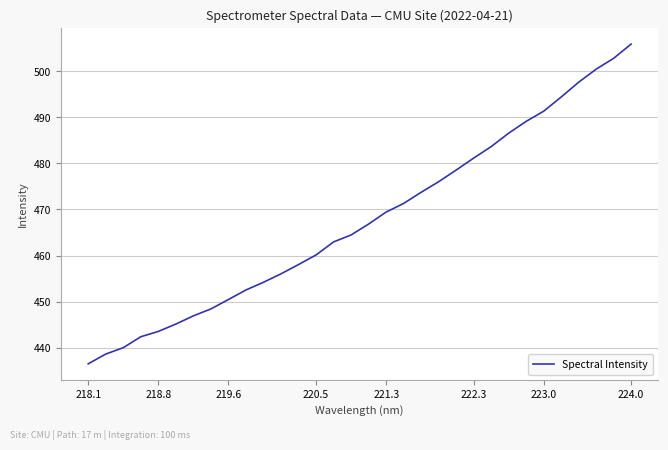

What is the maximum value shown in the chart?

505.9